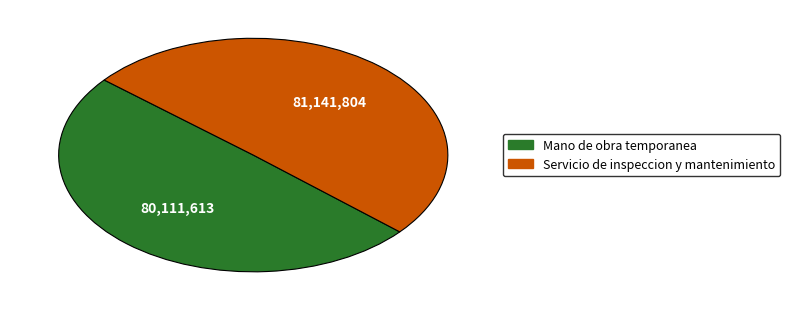

What is the smallest slice in the pie chart?

Mano de obra temporanea